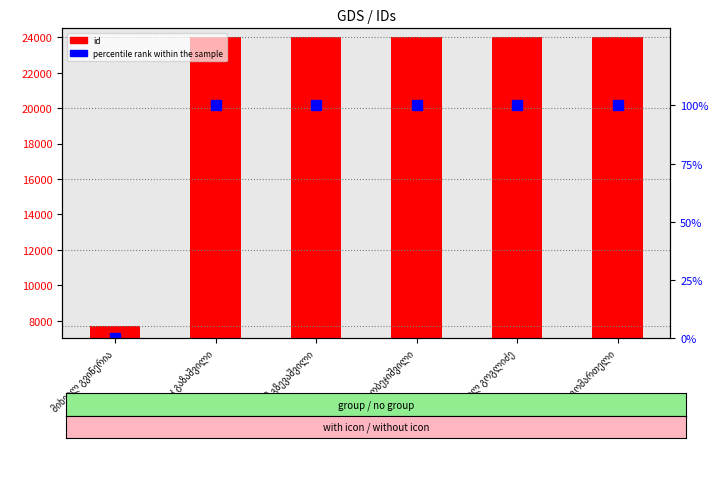

Where is id nearest to the value 15858?

იასონ გობეჯიშვილი